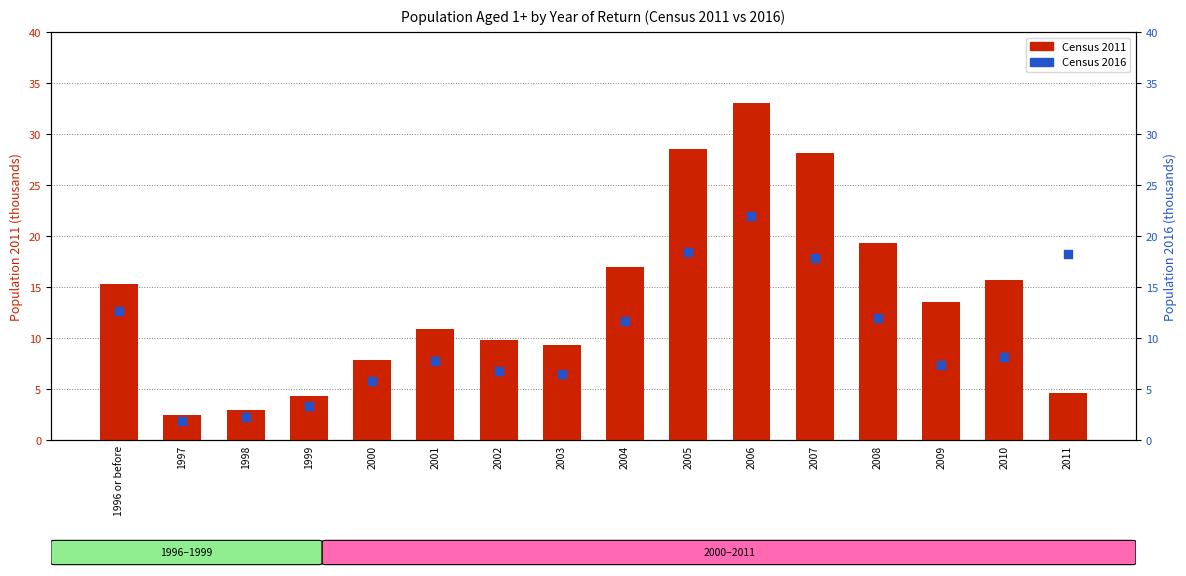

At how many categories does at least one series exceed 4?

14